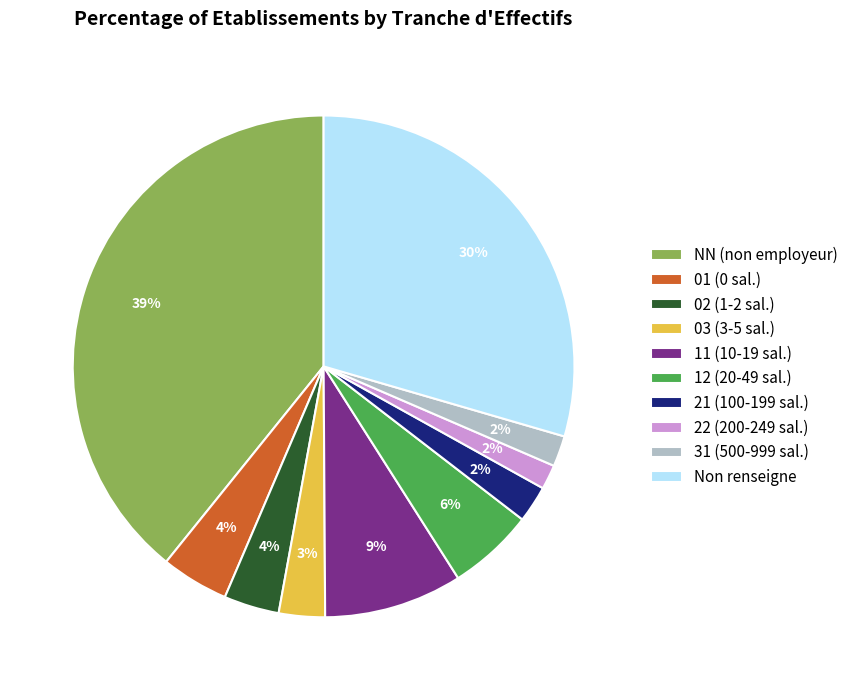

Which category has the biggest portion of the pie?

NN (non employeur)